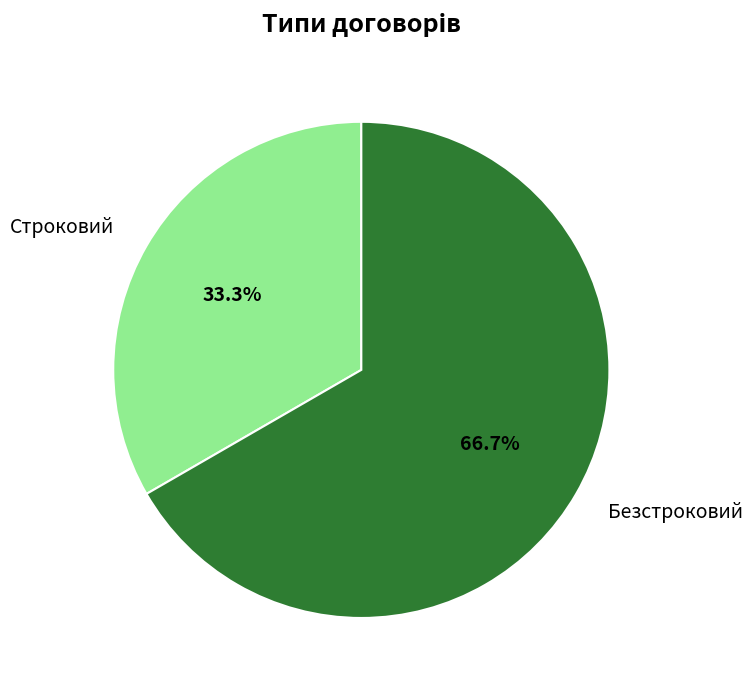

How many segments does this pie chart have?

2